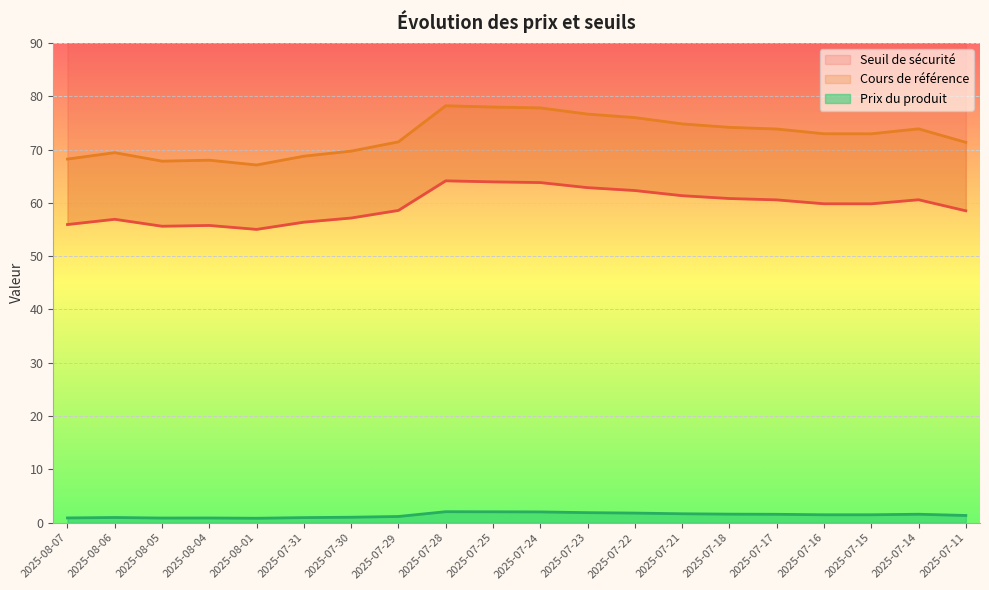

What is the label of the 6th point from the left?

2025-07-31